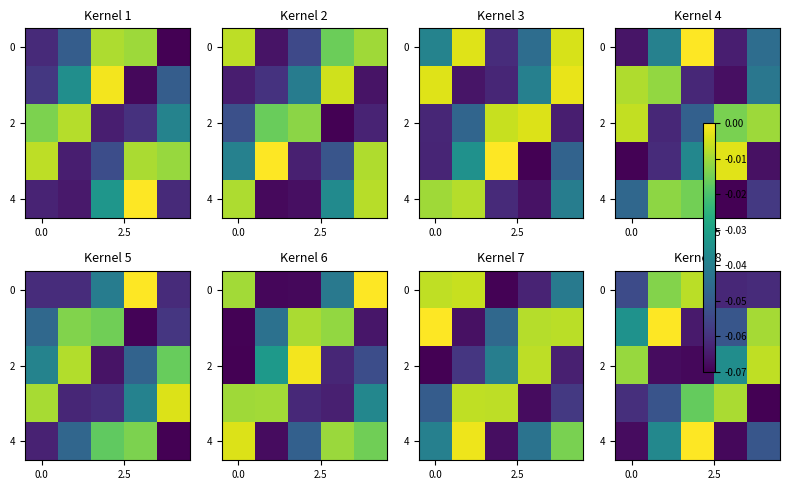

How many series are shown in this chart?

5